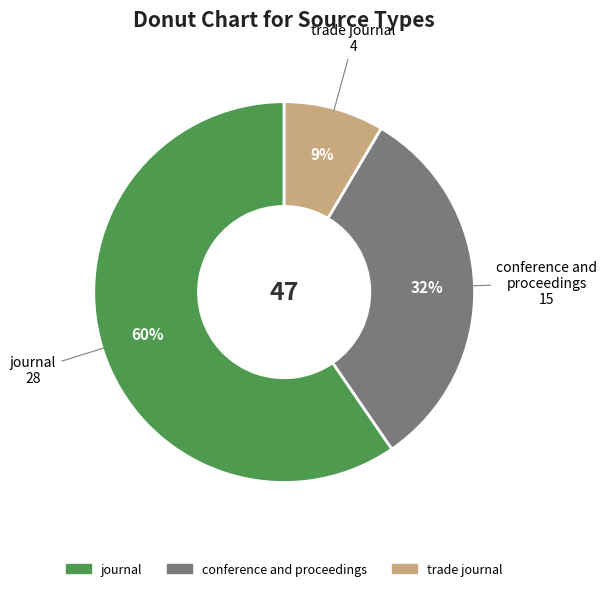

Which slice is the smallest?

trade journal